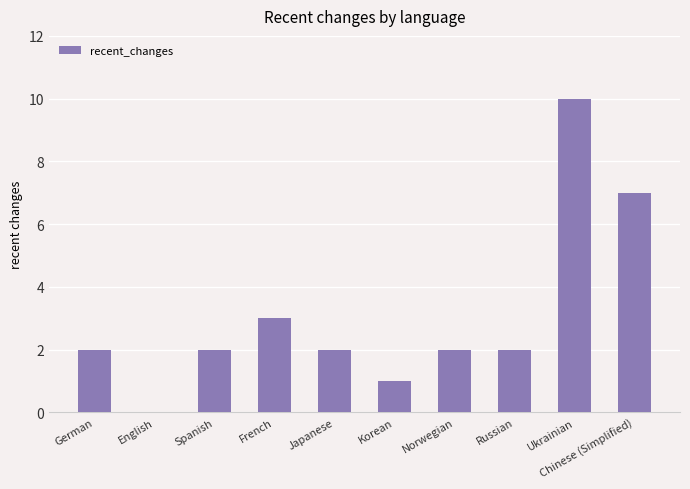

Reading left to right, list all the values displayed in this chart.

2	0	2	3	2	1	2	2	10	7